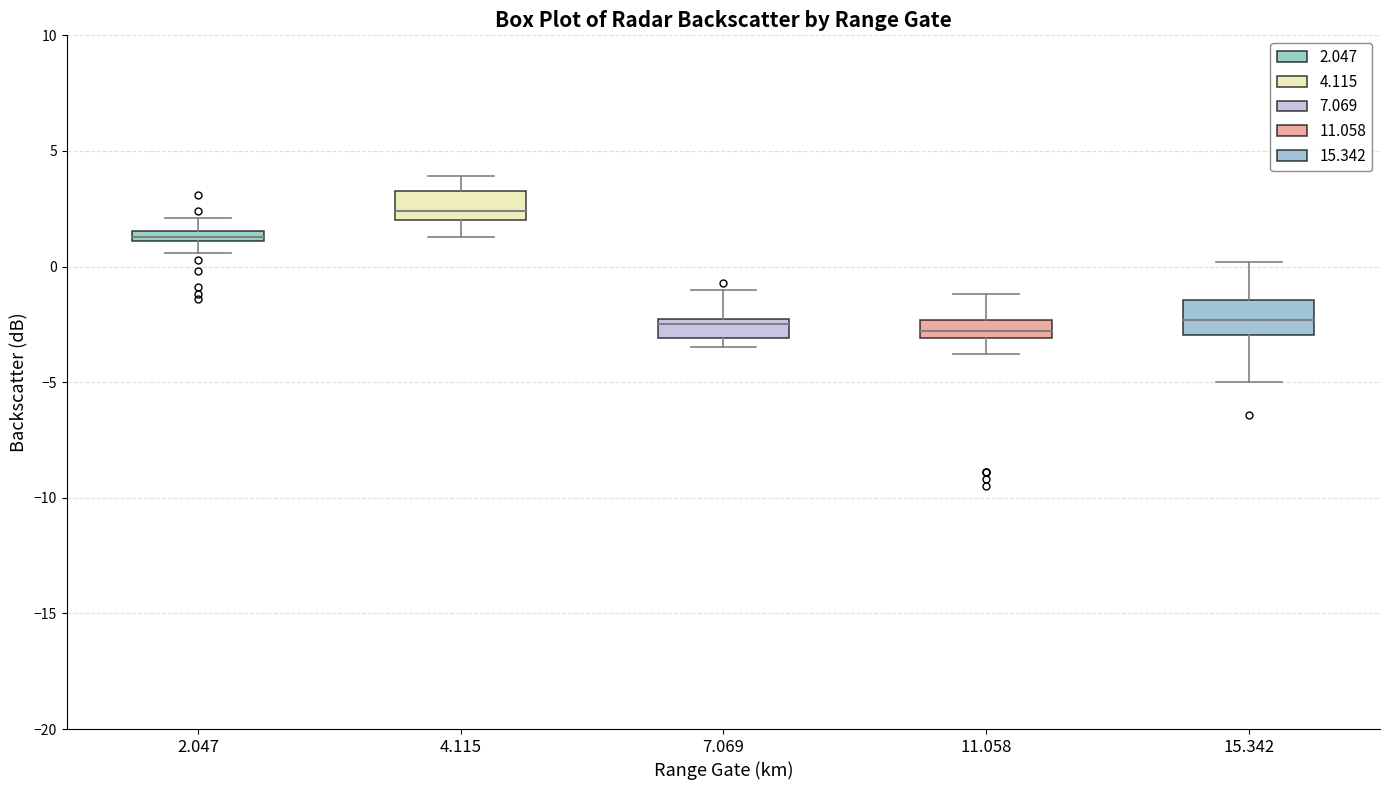

Where is the lower edge of the box at x = 2.047 on the y-axis? The values are not printed on the chart, so give them approximately, as read against the axis.

1.0